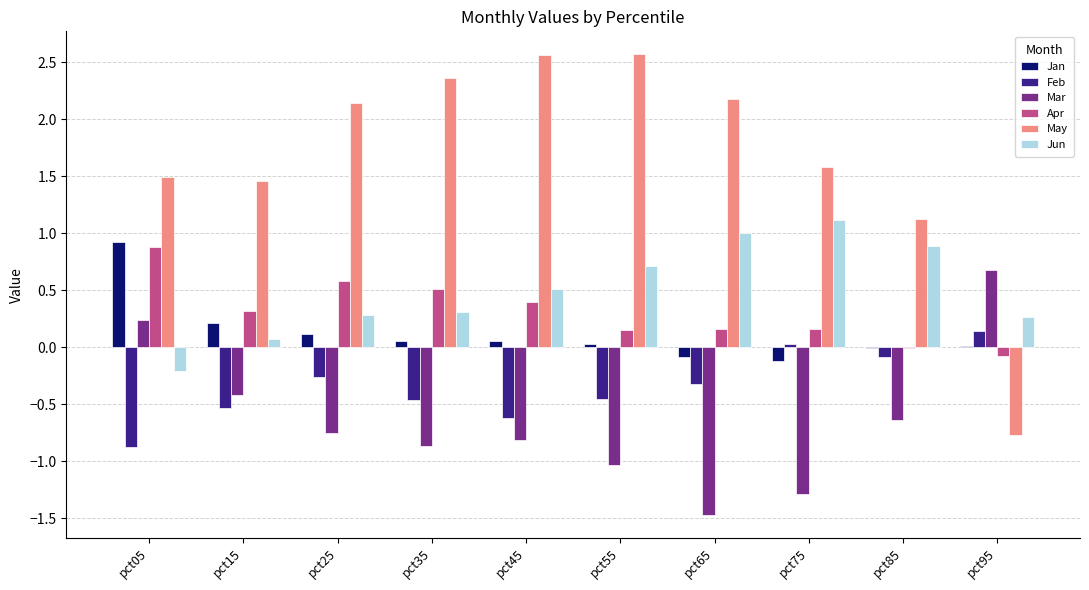

Which series has the widest spread of values?

May